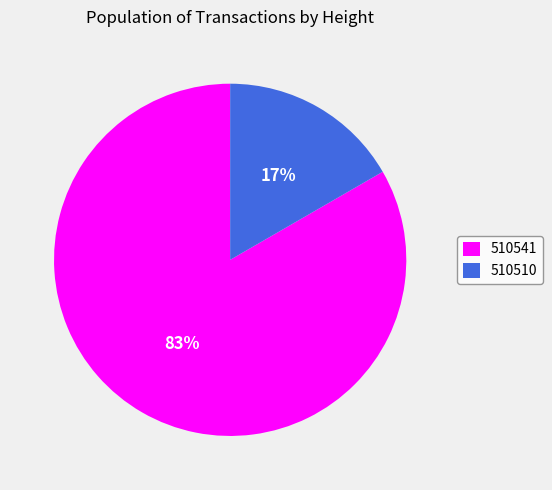

To the nearest percent, what percentage of the pie is 510541?

83%